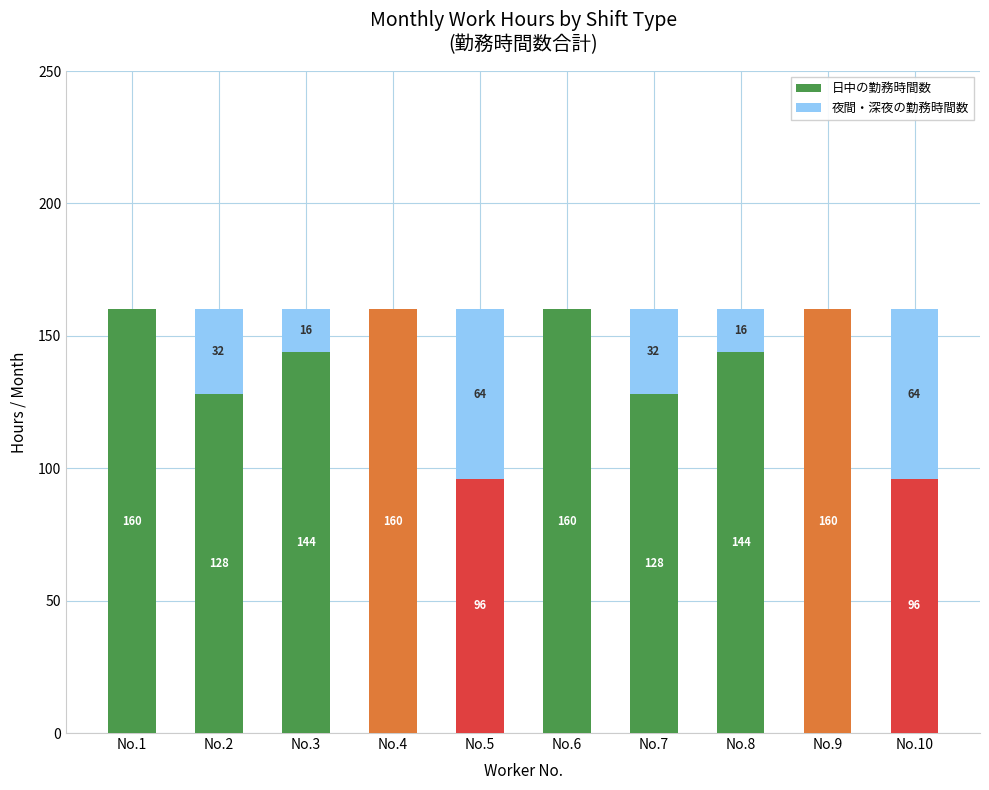

What is the sum of the 日中の勤務時間数 values at No.8 and No.6?

304